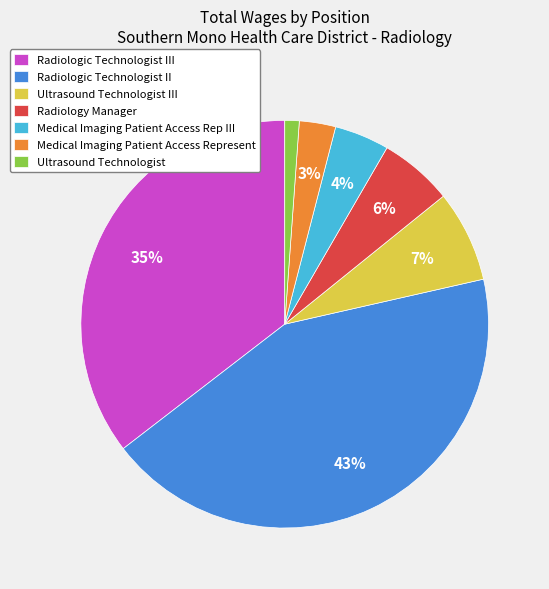

To the nearest percent, what portion does Ultrasound Technologist III represent?

7%